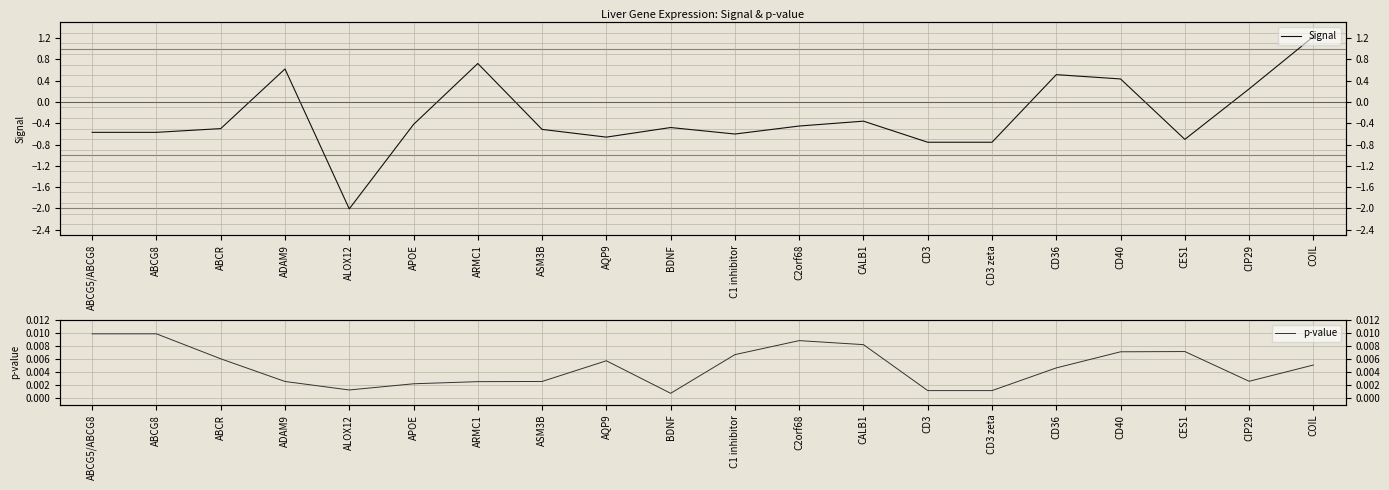

Which series changed the most between ASM3B and C2orf68?

Signal